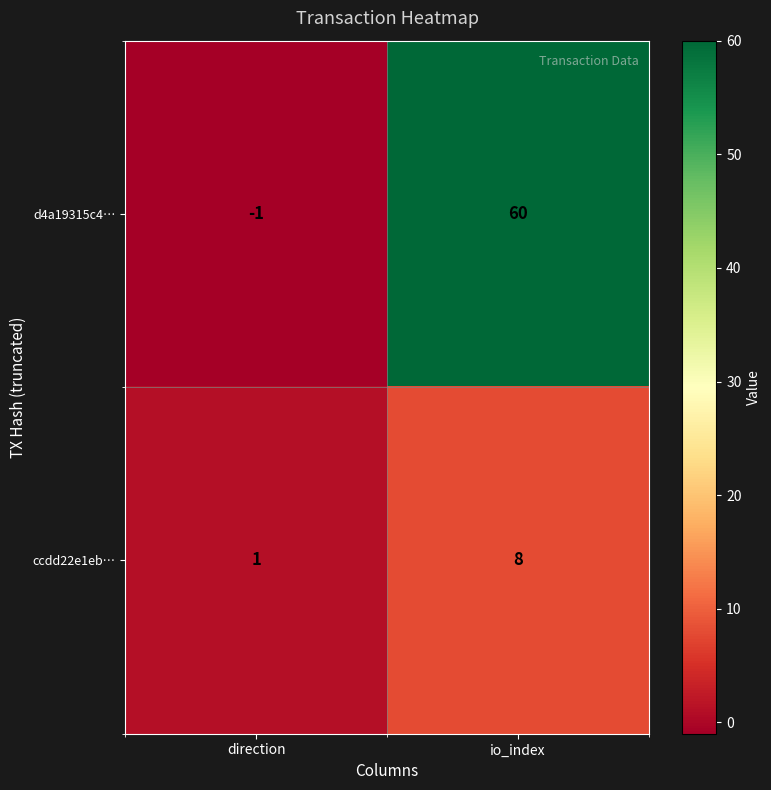

List the series in order of their overall mean, highest first.

d4a19315c4…, ccdd22e1eb…